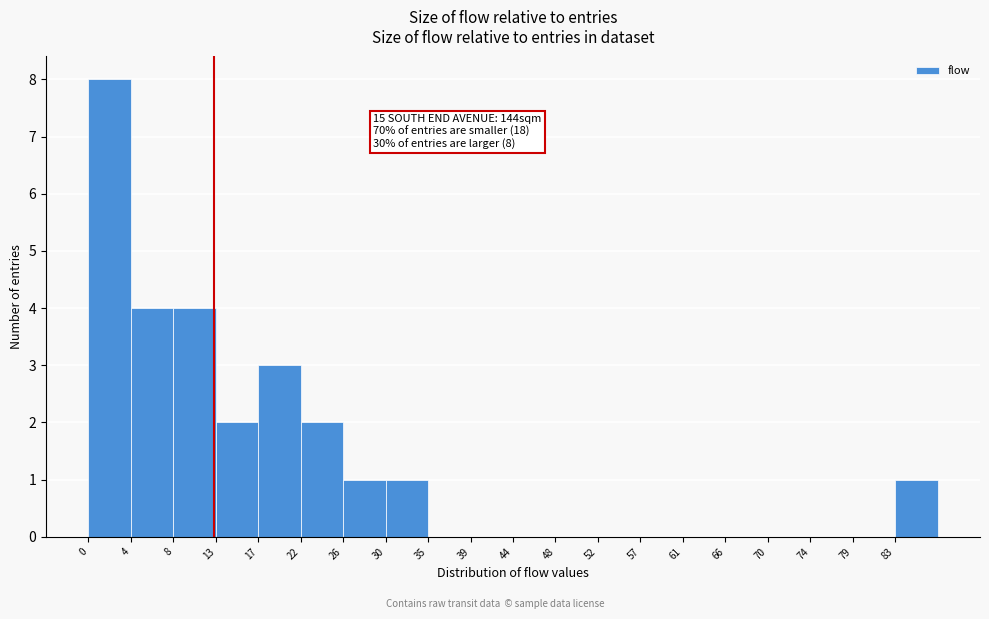

Over which range of the x-axis is the bar tallest?

0.0 to 4.4